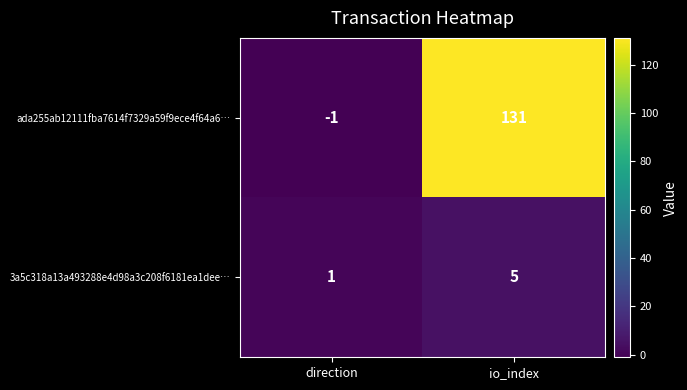

Reading right to left, what are all the values shown in this chart?

ada255ab12111fba7614f7329a59f9ece4f64a6…: io_index=131	direction=-1
3a5c318a13a493288e4d98a3c208f6181ea1dee…: io_index=5	direction=1